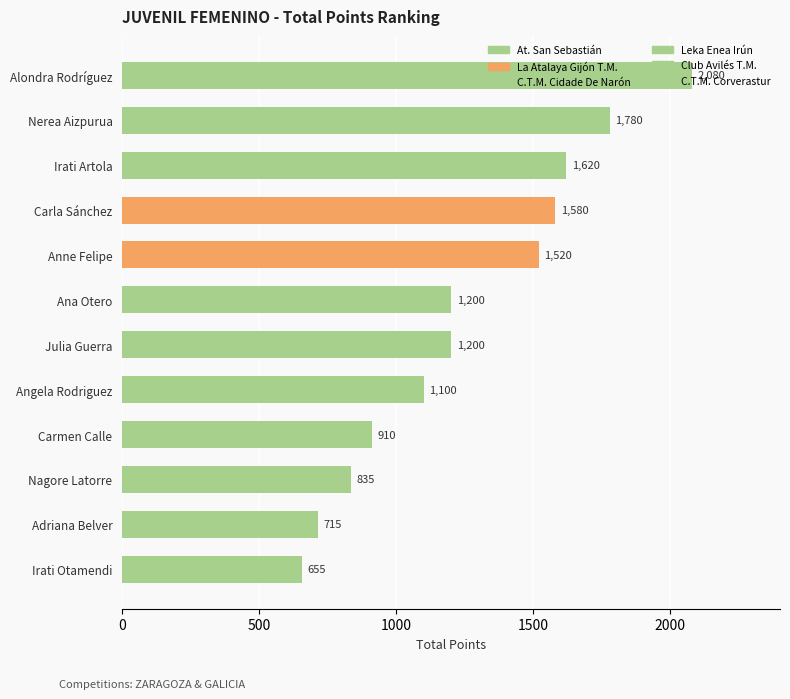

True or false: the data shows 1780 at Nerea Aizpurua.

True